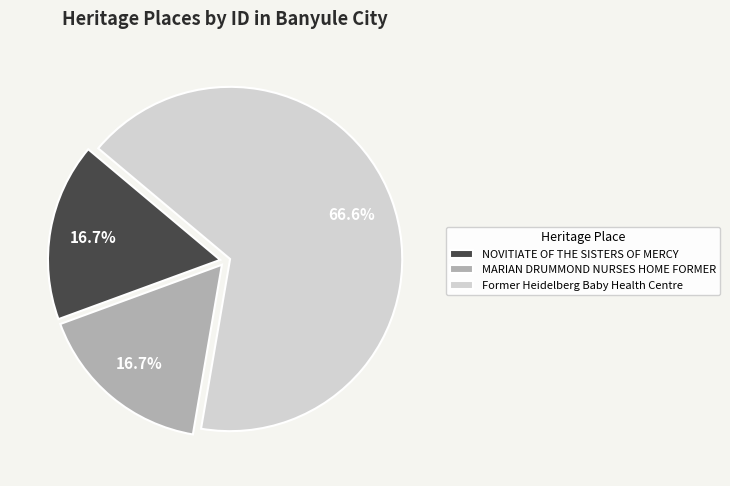

Is there any slice that represents more than half of the pie?

Yes